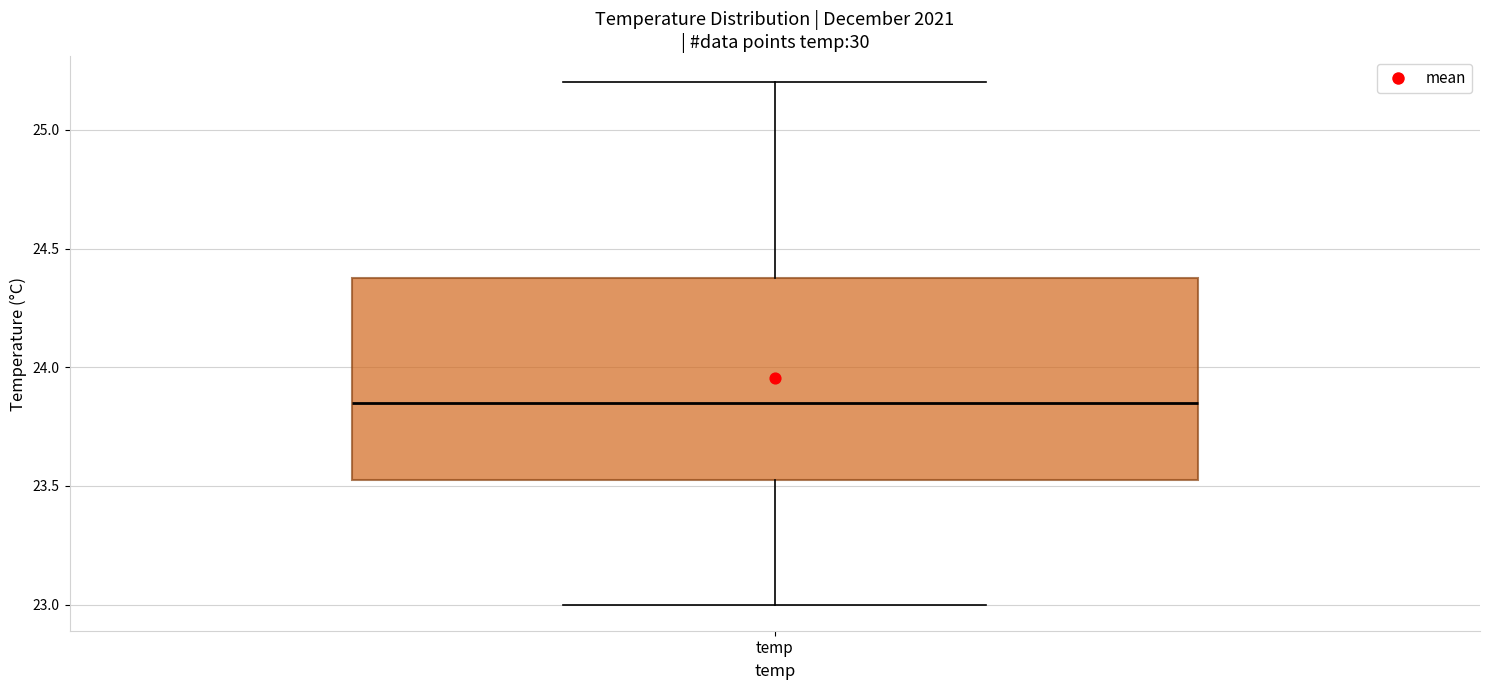

Transcribe this box plot: give where the median line is, the range the box spans, and where the two whiskers end, as read against the y-axis. The values are not printed on the chart, so give them approximately, as read against the axis.

median 23.85, box 23.55 to 24.40, whiskers 23.00 to 25.20